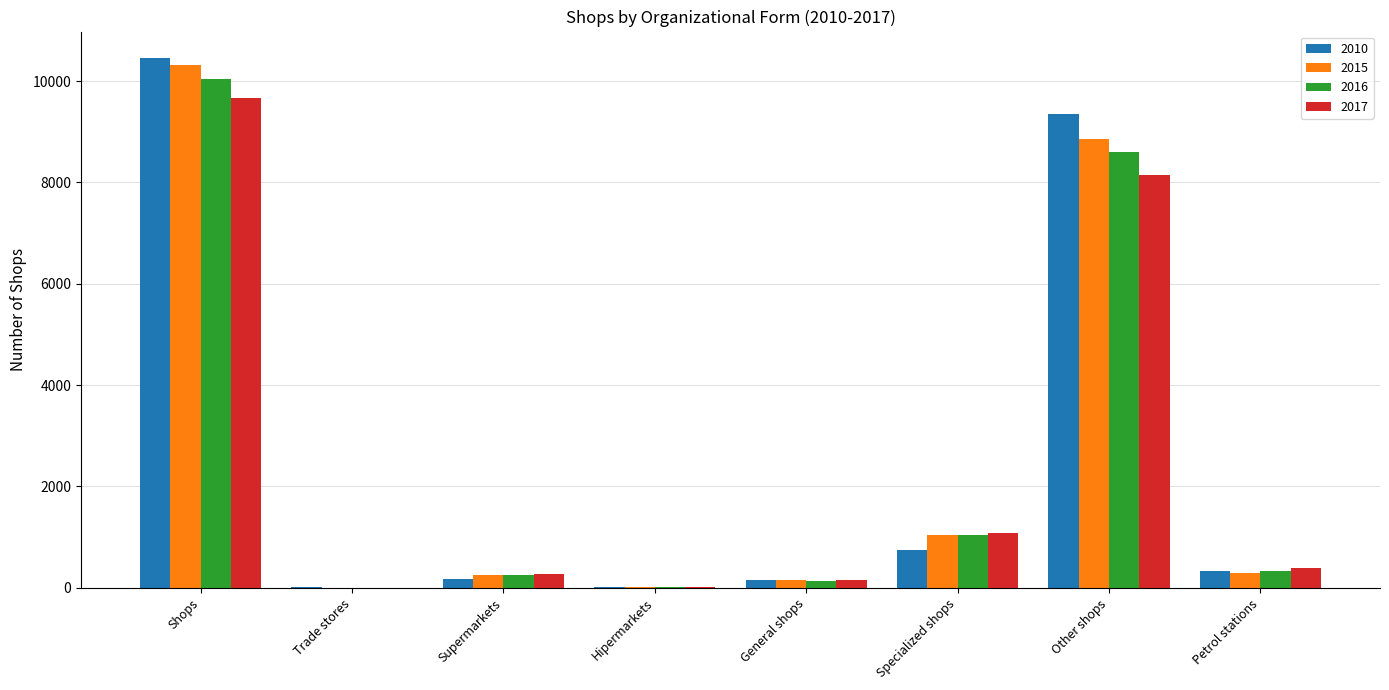

Where is 2015 nearest to the value 5158?

Other shops